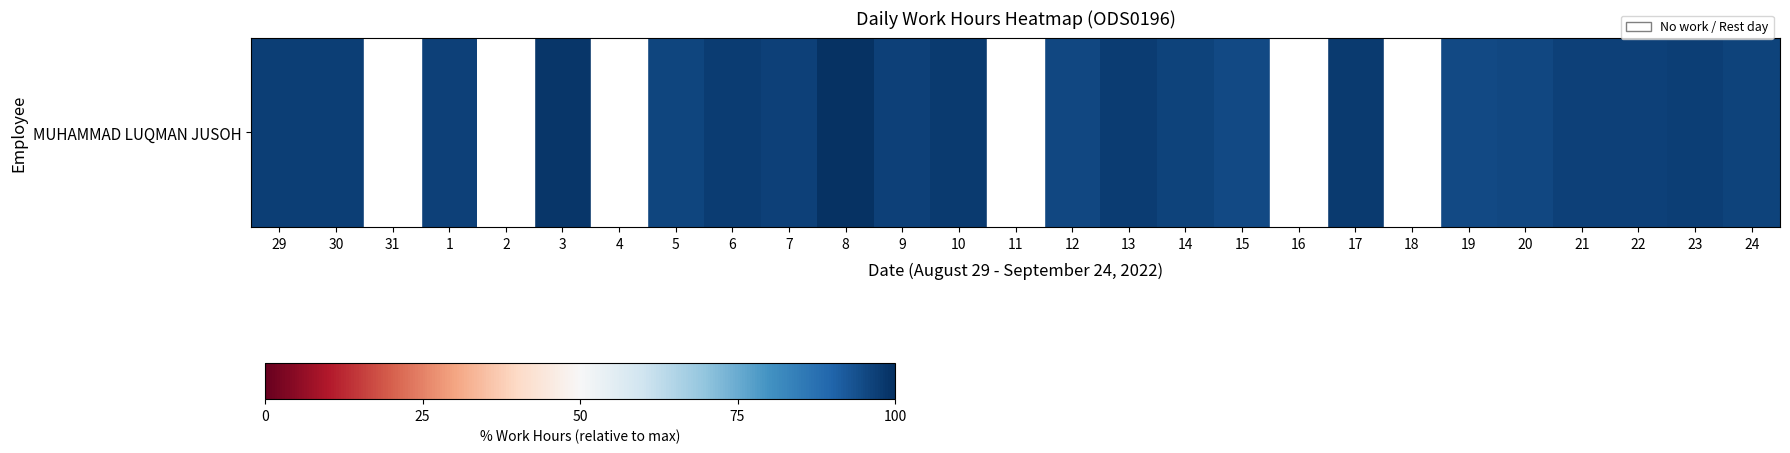

Which category has the lowest value across all series?

15